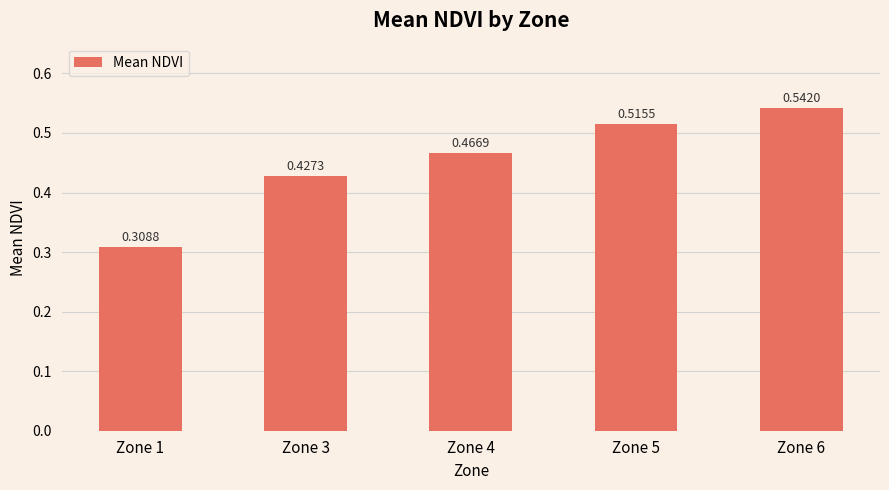

How many values are between 0 and 1?

5